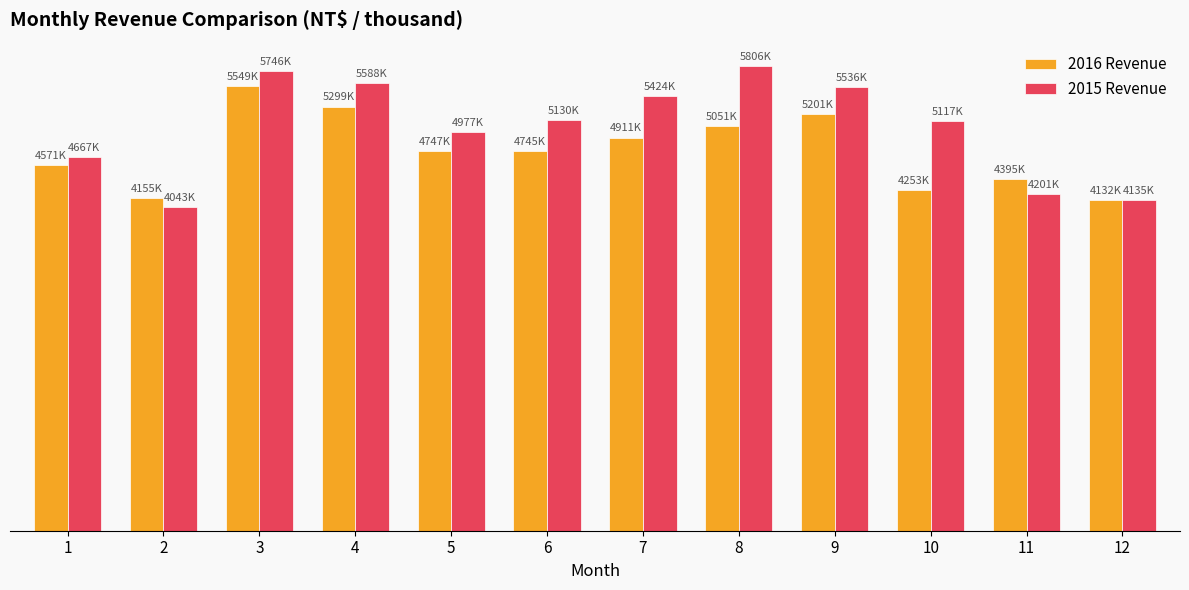

What is the difference between the maximum and second lowest values in the 2015 Revenue series?

1670918